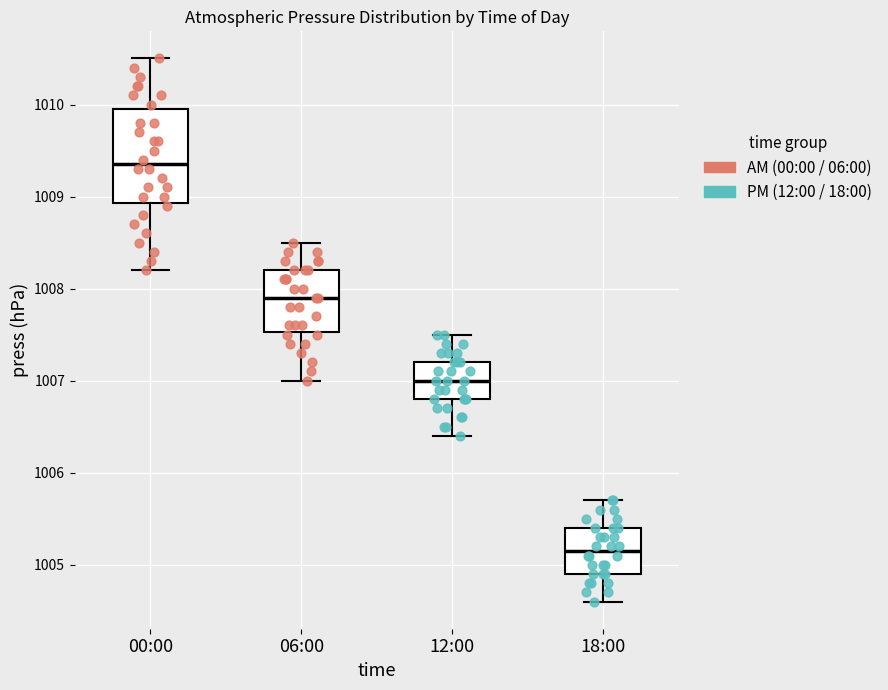

Which box is the tallest, from its lower edge to its upper edge?

00:00